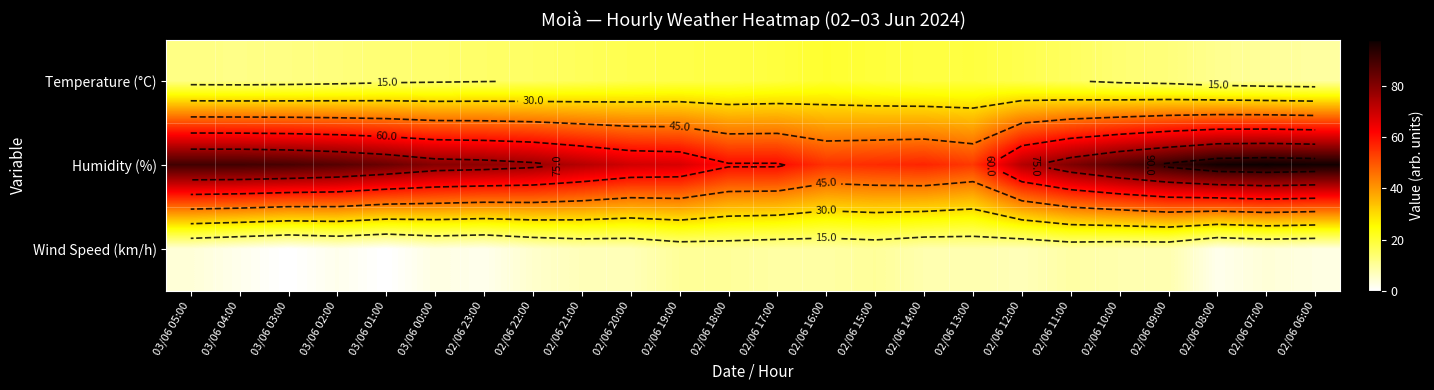

Which category has the highest value in the Wind Speed (km/h) series?

02/06 19:00